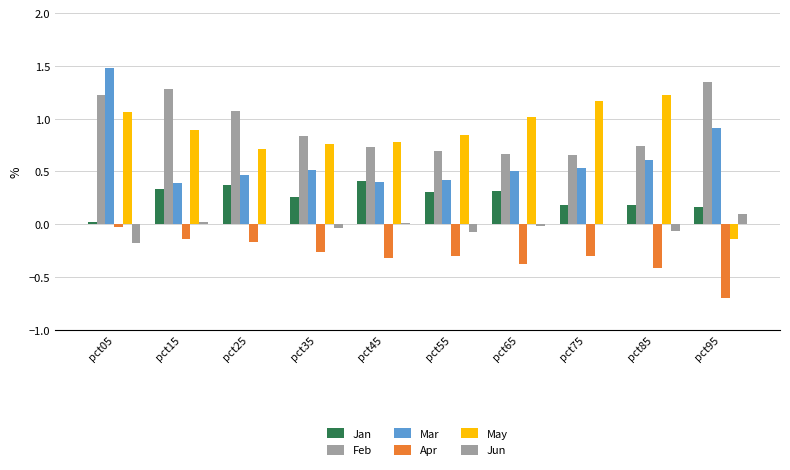

What is the total value across all series at pct25?

2.5